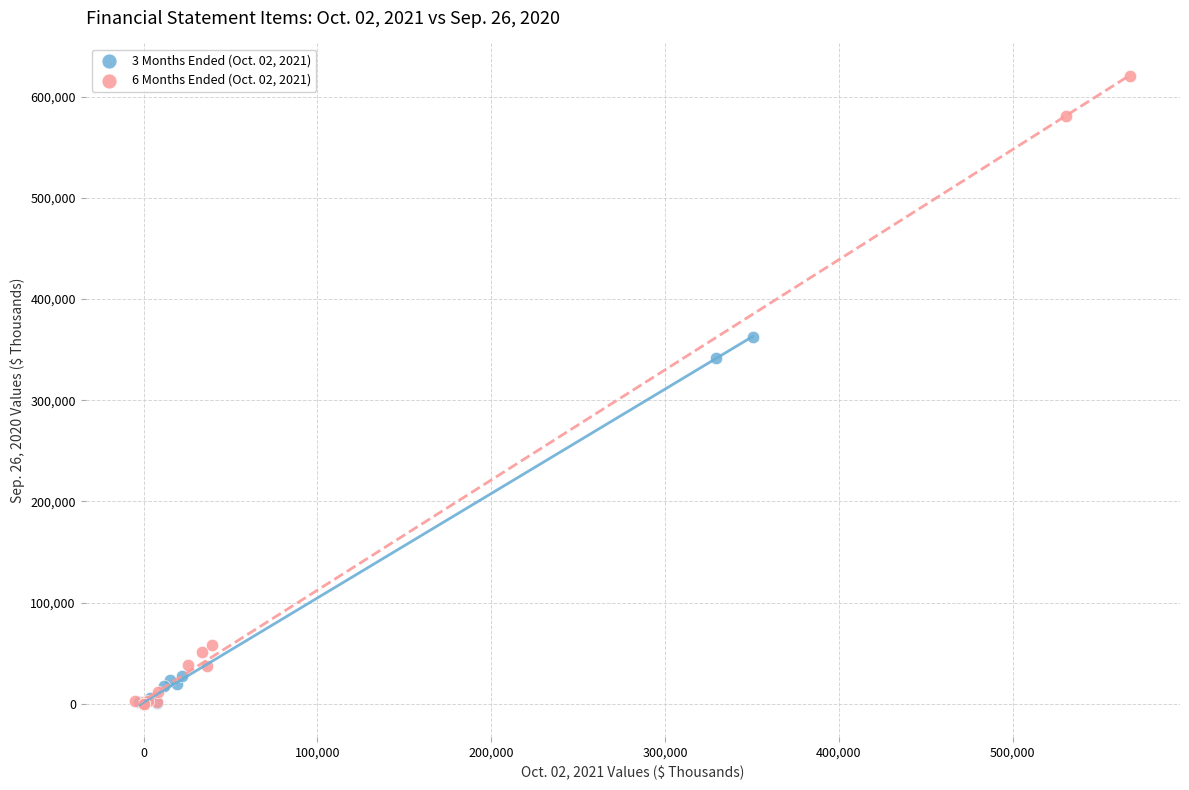

Which series has the widest spread of Y values?

6 Months Ended (Oct. 02, 2021)